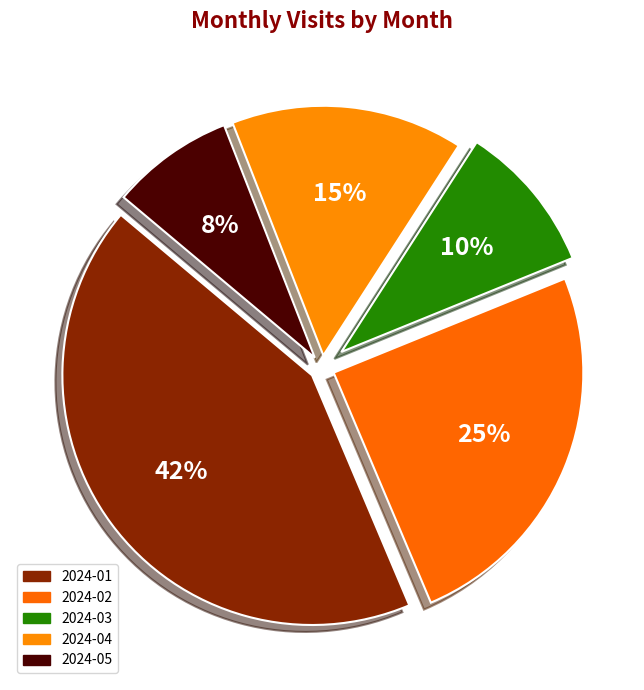

Approximately how many times larger is the value at 2024-03 compared to 2024-01?

0.2